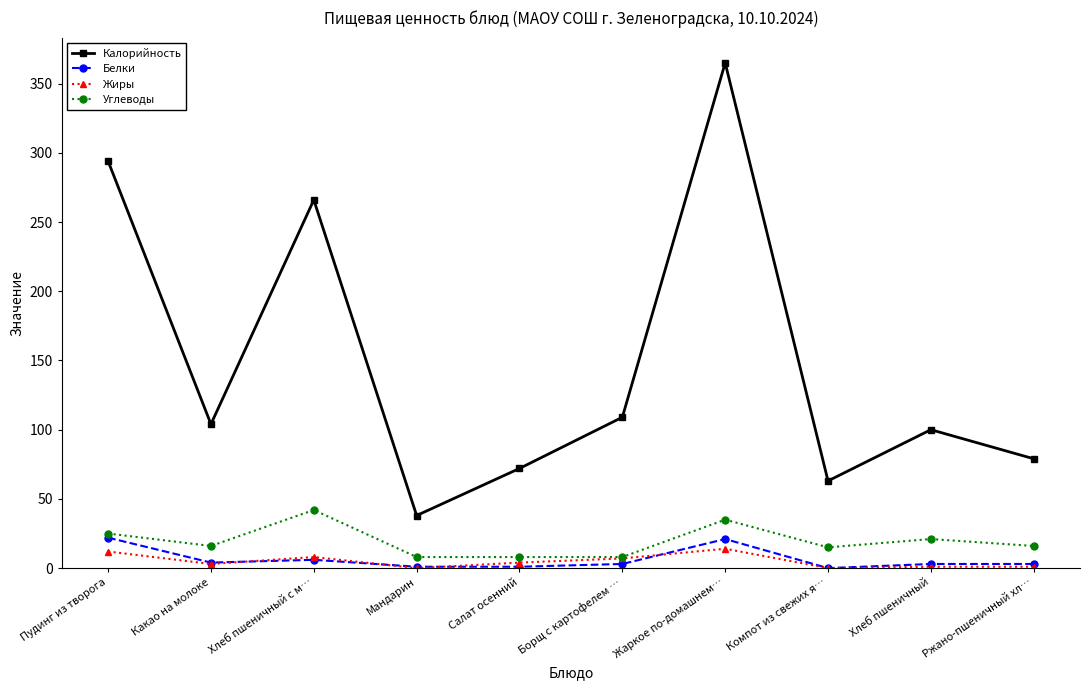

Does the chart have visible grid lines?

No